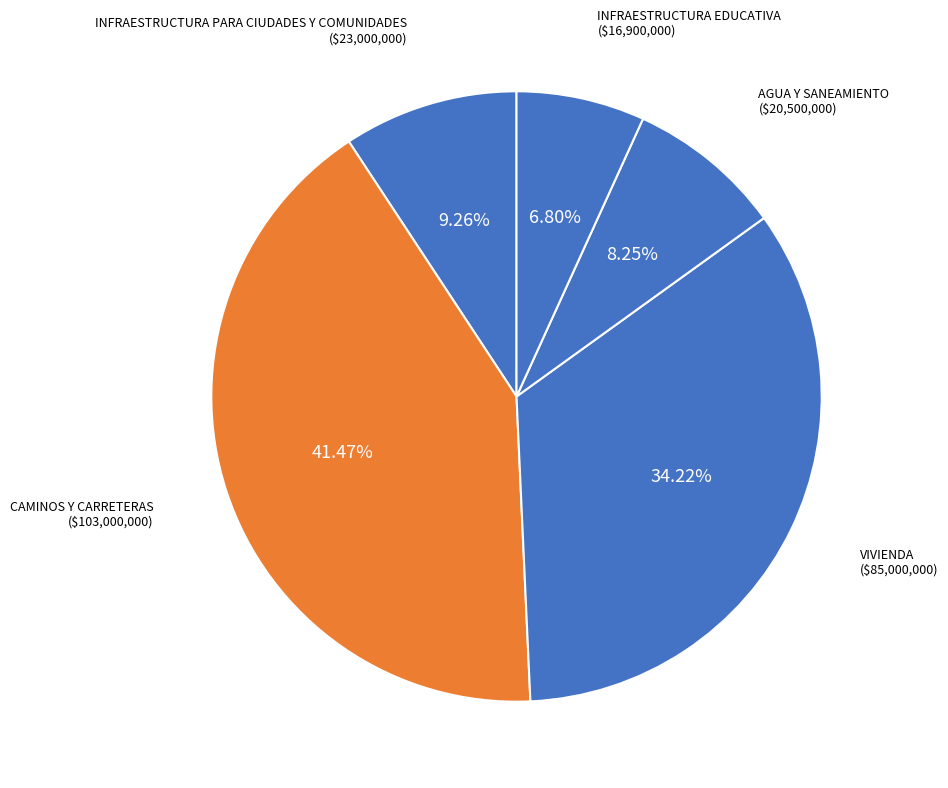

Do CAMINOS Y CARRETERAS and INFRAESTRUCTURA EDUCATIVA together represent more than half of the pie?

No